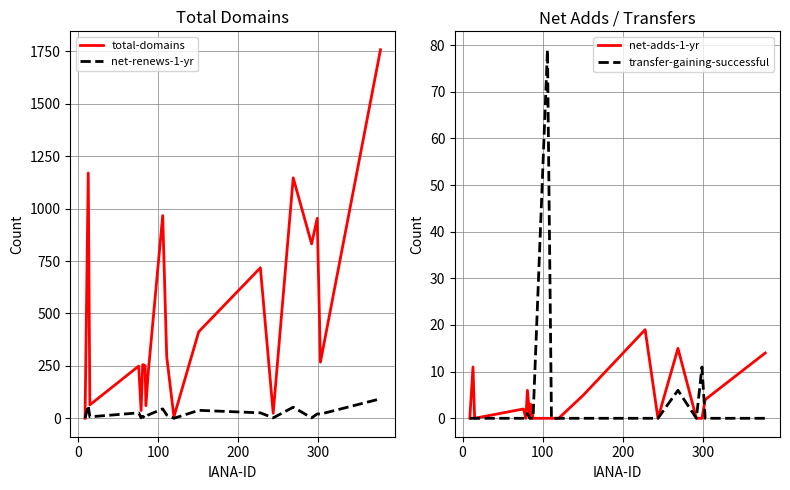

Reading left to right, transcribe all the data shown in this chart.

total-domains: 0	1170	64	249	37	256	251	60	222	967	294	7	413	718	24	1147	832	954	268	1758
net-renews-1-yr: 0	61	7	26	2	10	0	3	16	45	16	0	38	26	2	53	2	21	20	93
net-adds-1-yr: 0	11	0	2	0	6	0	3	0	0	0	0	5	19	0	15	0	0	4	14
transfer-gaining-successful: 0	0	0	0	0	1	0	0	0	79	0	0	0	0	0	6	0	11	0	0